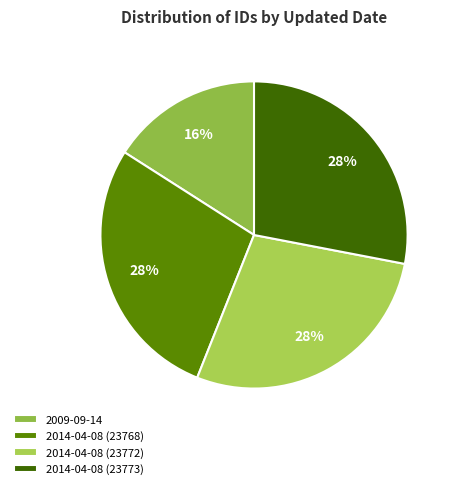

The 2014-04-08 (23768) slice represents 28% of the pie. True or false?

True